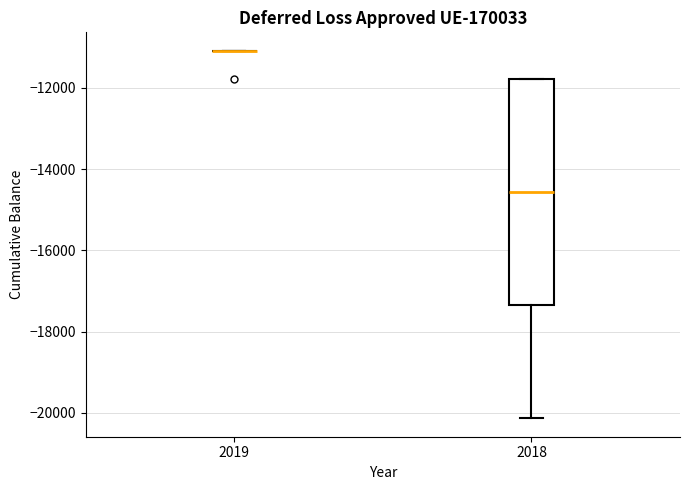

Which box is the tallest, from its lower edge to its upper edge?

2018